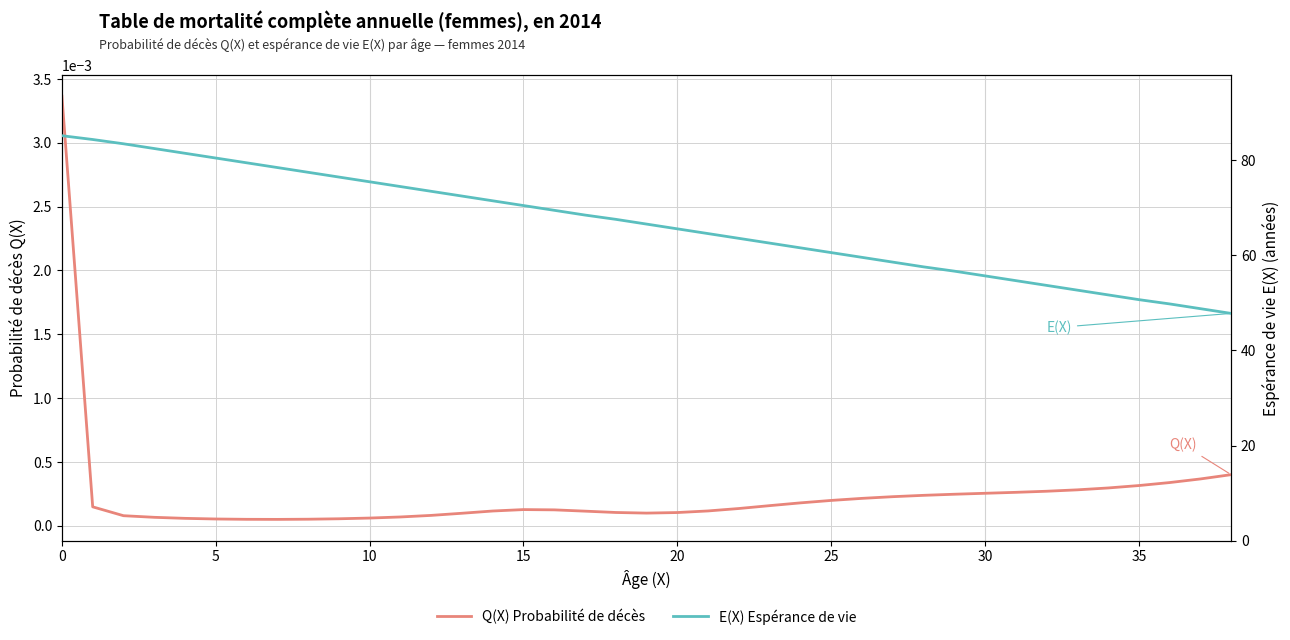

How many lines are shown in the chart?

2